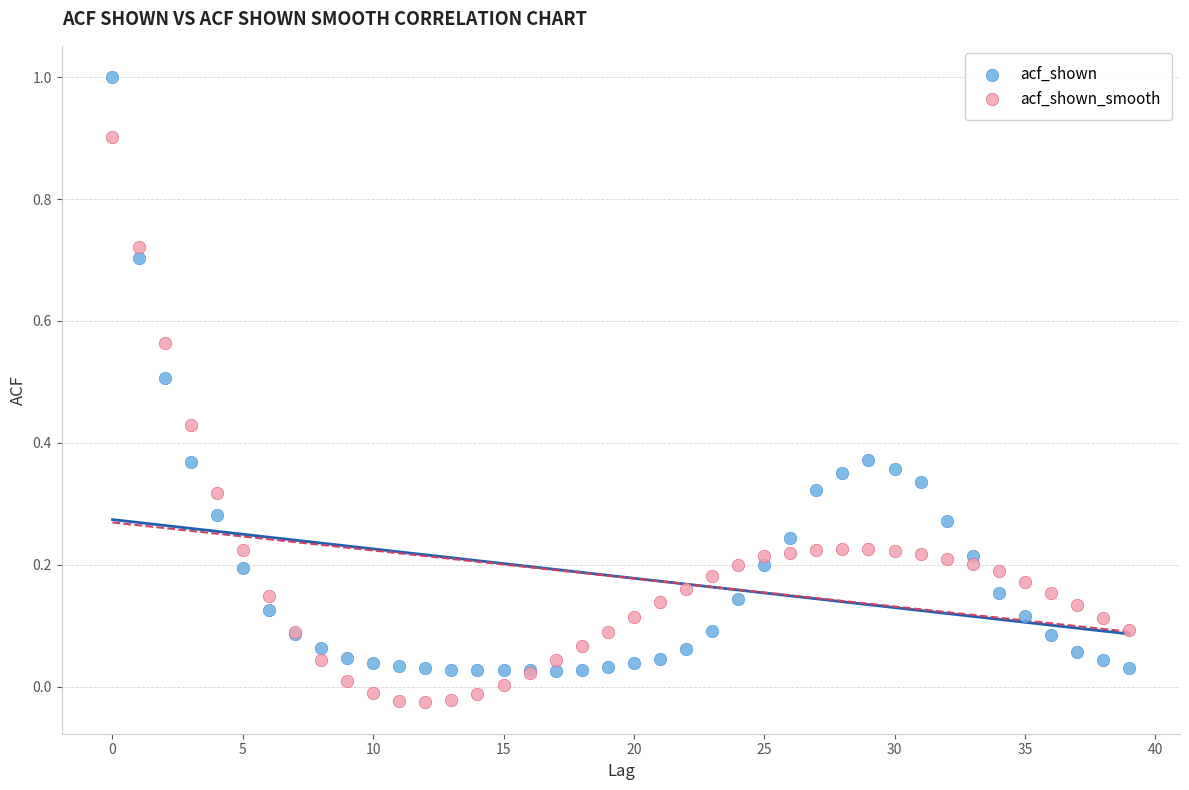

Which series has the largest Y range (max minus min)?

acf_shown